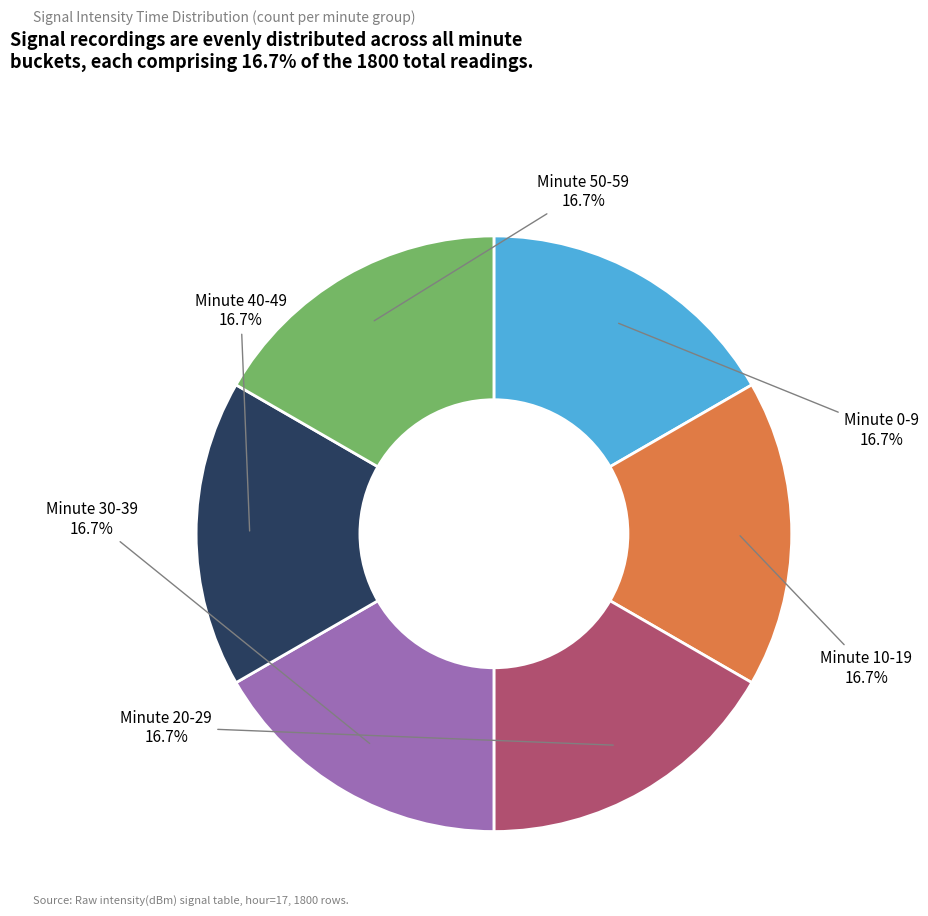

Does any single category account for the majority?

No